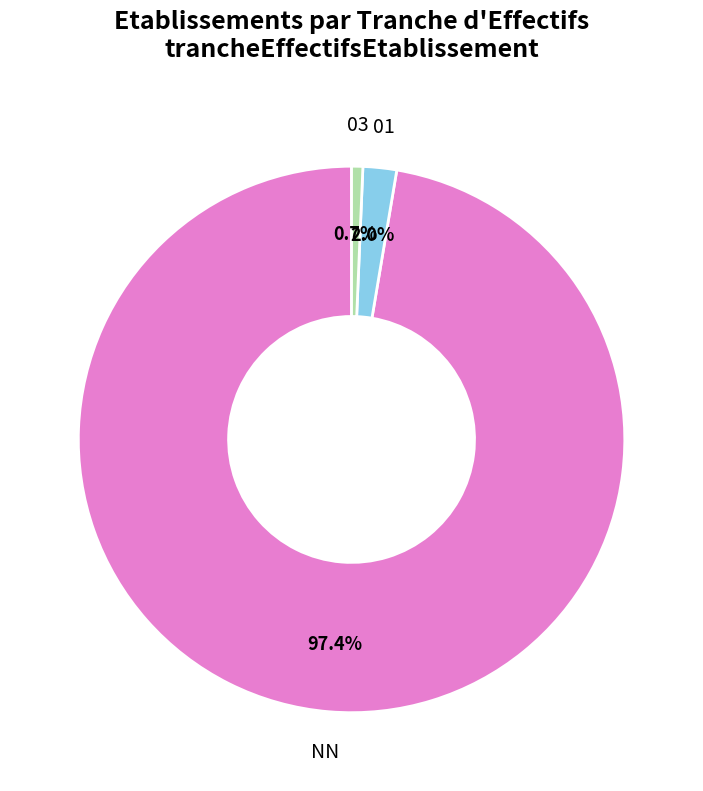

What is the largest slice in the pie chart?

NN